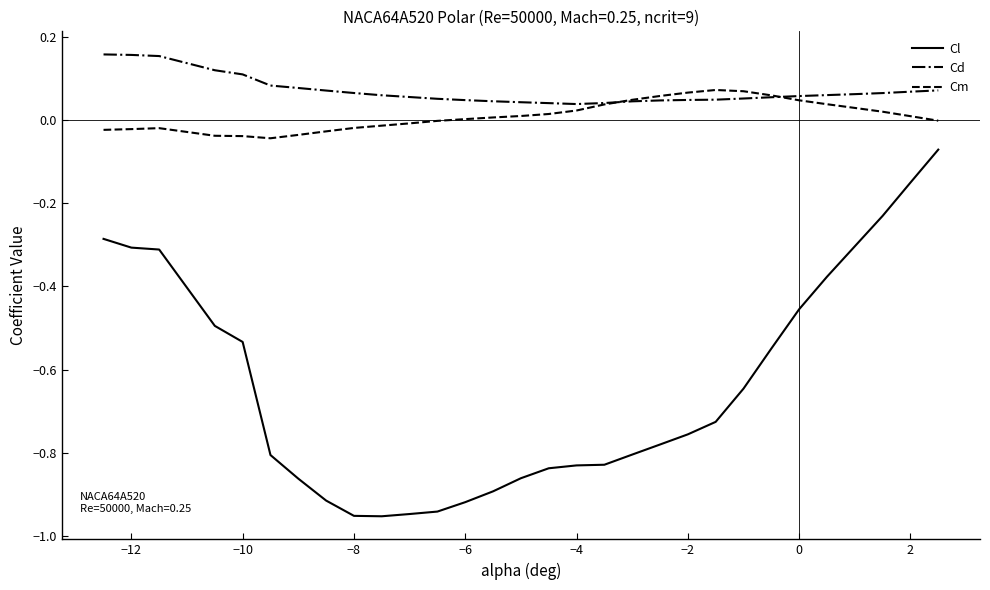

Which series has the largest total across all categories?

Cd